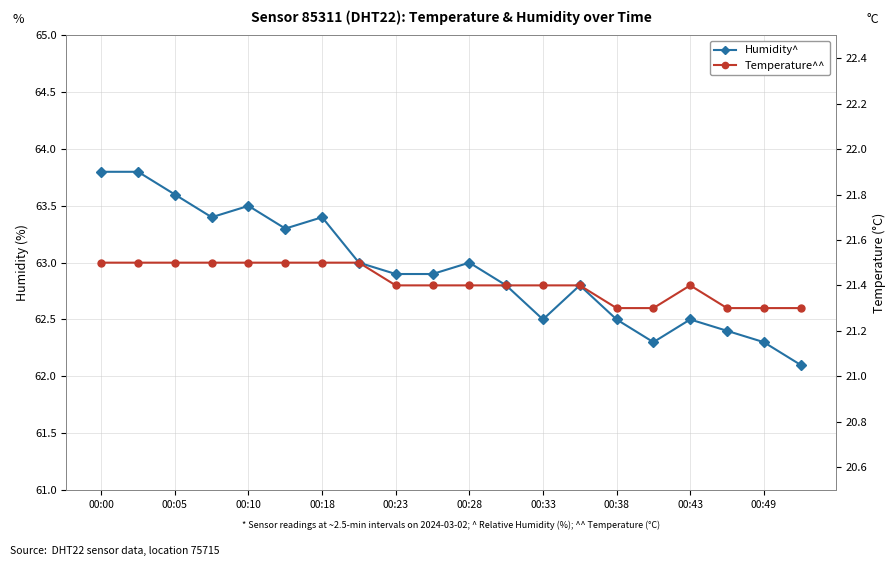

What is the total value across all series at 15?

83.6